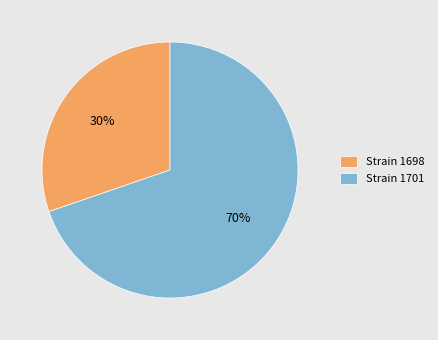

To the nearest percent, what is the combined percentage of Strain 1701 and Strain 1698?

100%